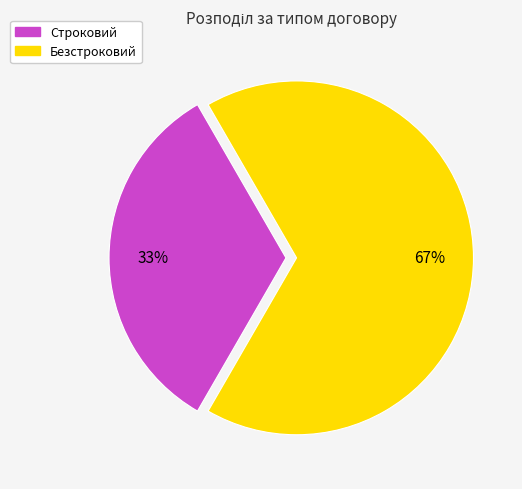

Which category has the smallest portion of the pie?

Строковий